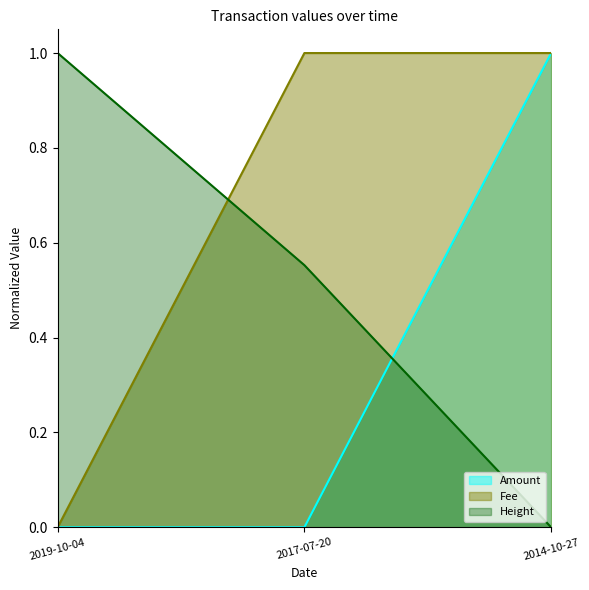

Does the chart have visible grid lines?

No